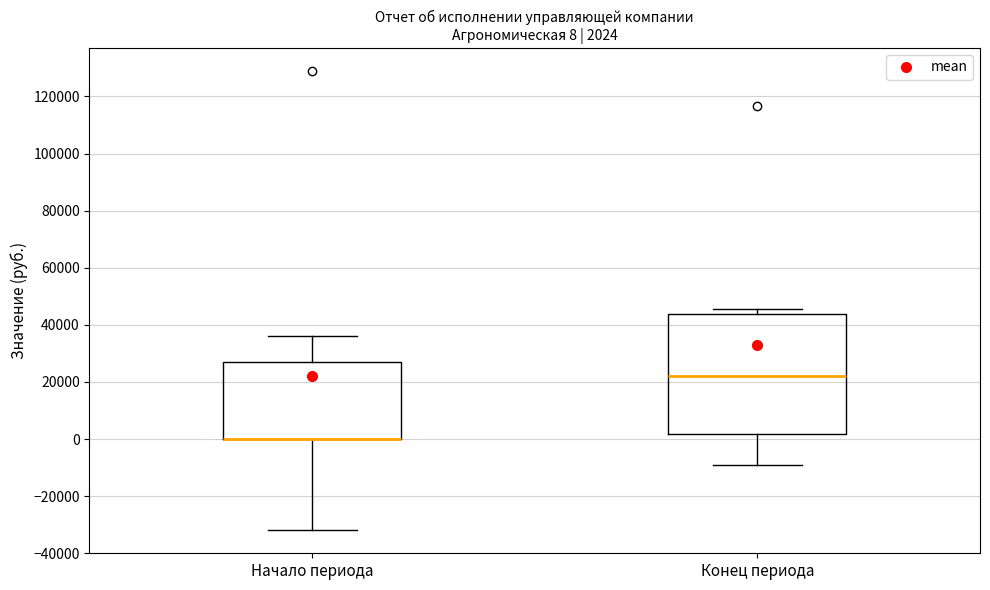

Which box is the tallest, from its lower edge to its upper edge?

Конец периода